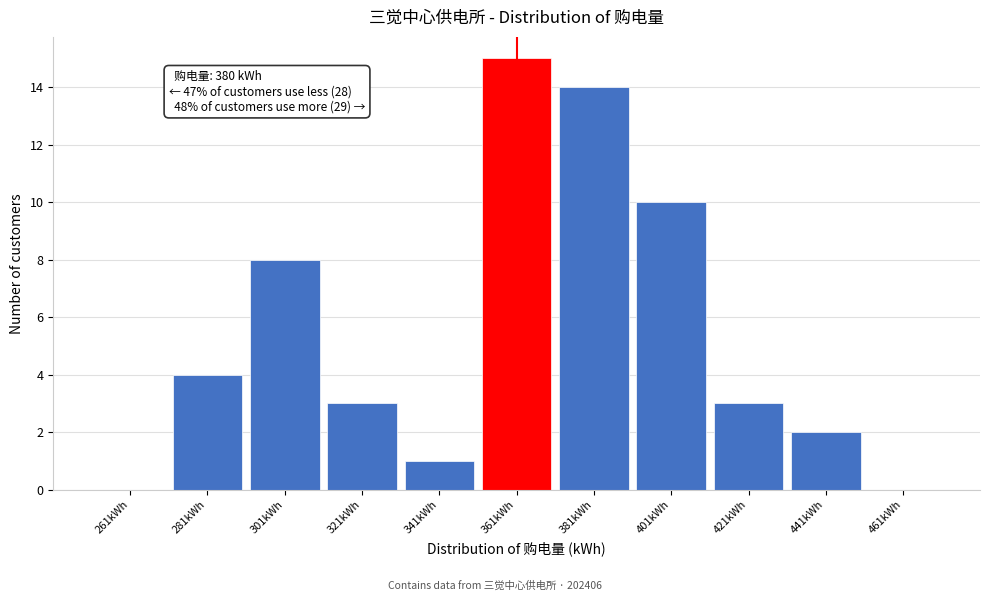

Reading left to right, extract all data points from this chart.

261kWh=0	281kWh=4	301kWh=8	321kWh=3	341kWh=1	361kWh=15	381kWh=14	401kWh=10	421kWh=3	441kWh=2	461kWh=0